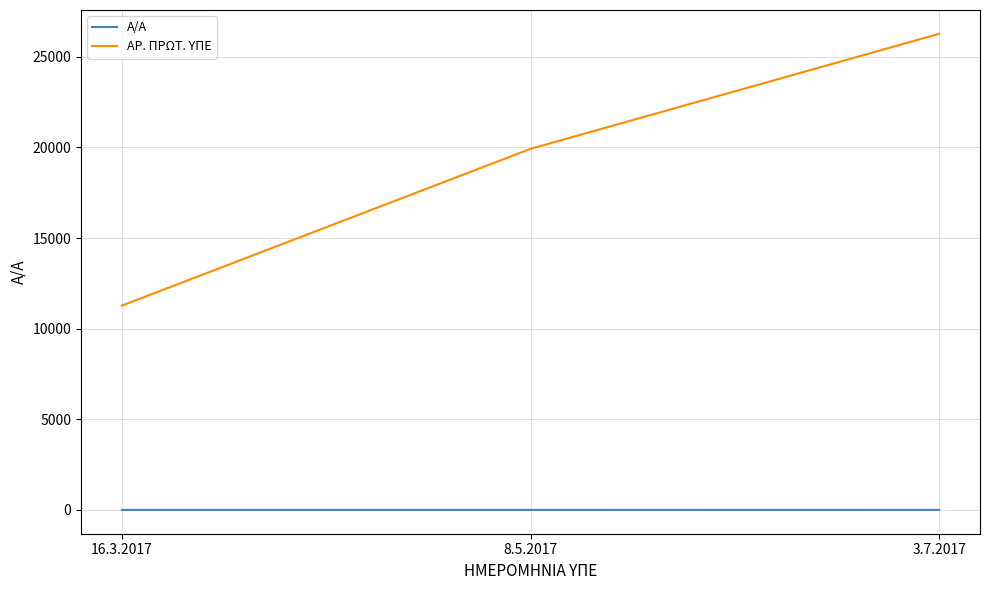

At which label is ΑΡ. ΠΡΩΤ. ΥΠΕ closest to 18767?

8.5.2017